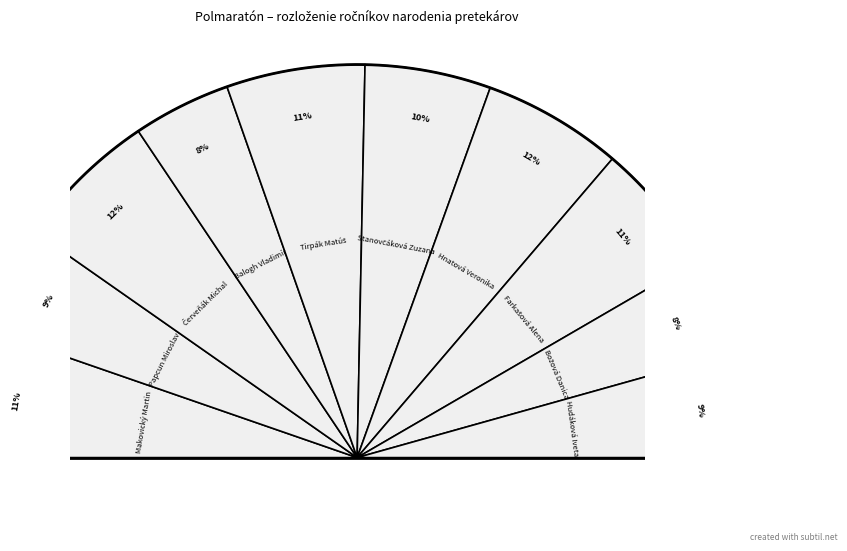

To the nearest percent, what is the difference between the largest and smallest slice percentages?

4%